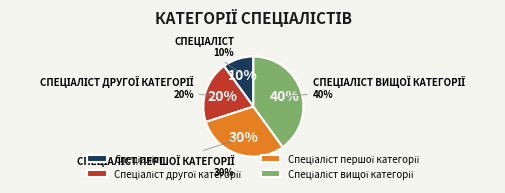

To the nearest percent, what is the difference between the largest and smallest slice percentages?

30%